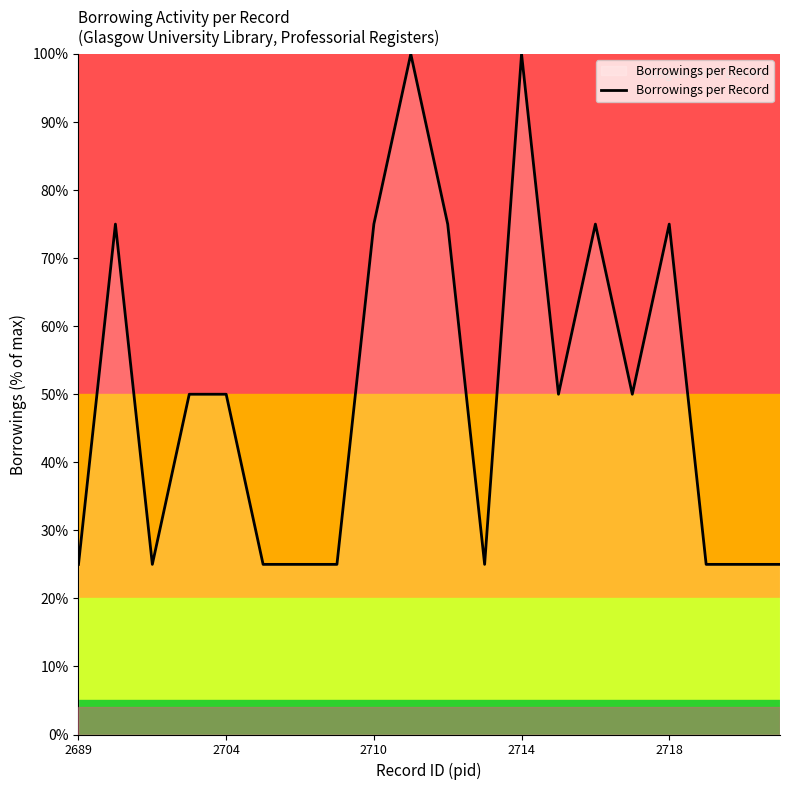

Does the chart display data point markers on the line(s)?

No